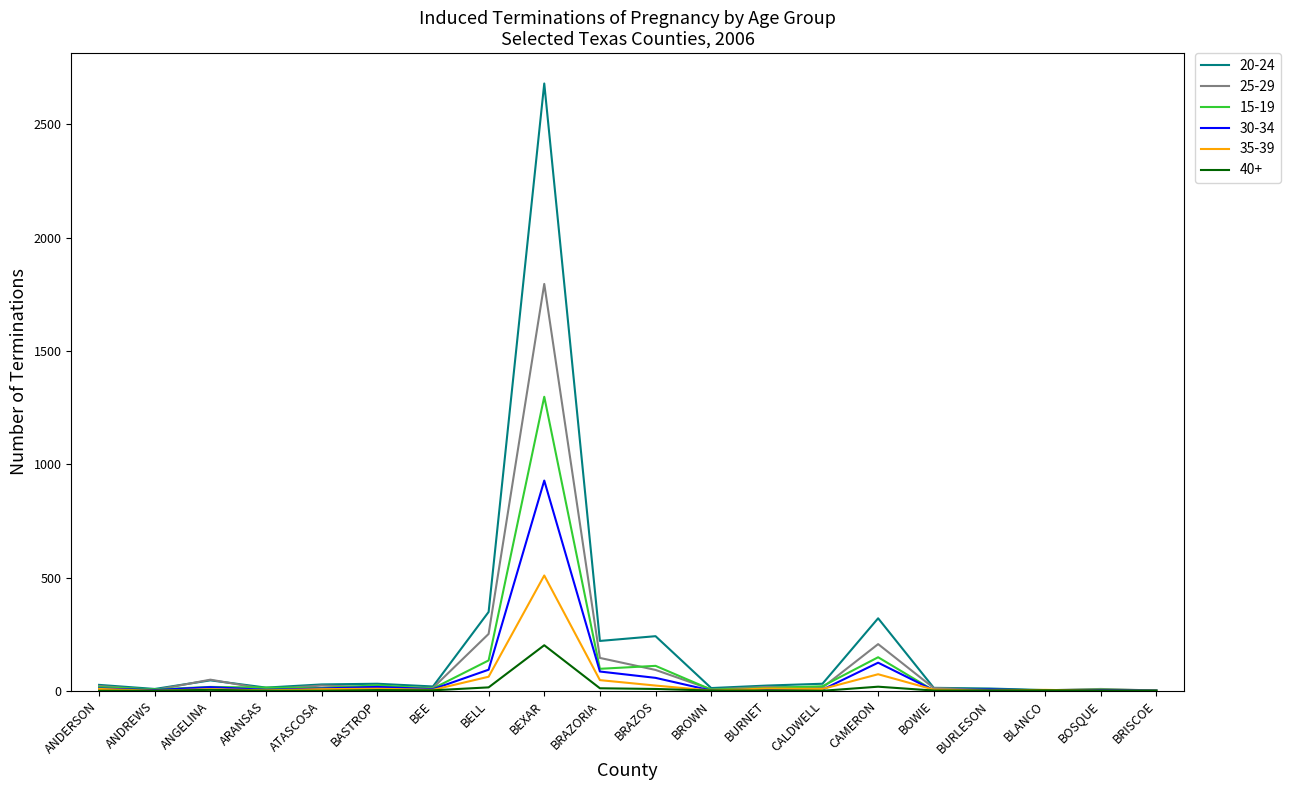

What is the greatest value displayed?

2681